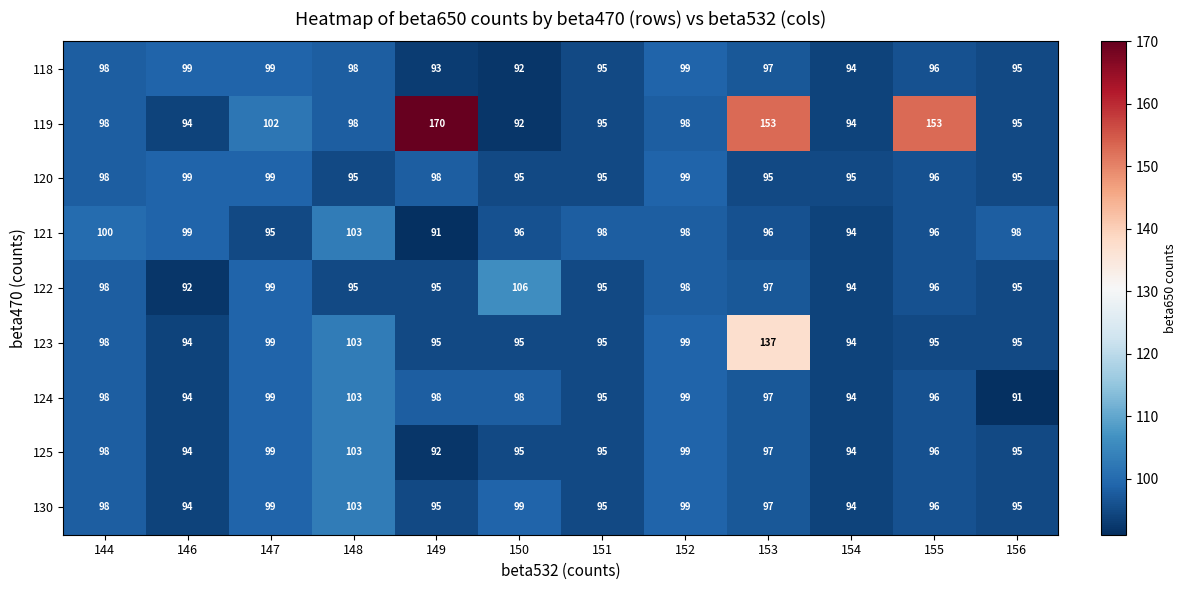

What is the spread (max minus min) of values at 156?

7